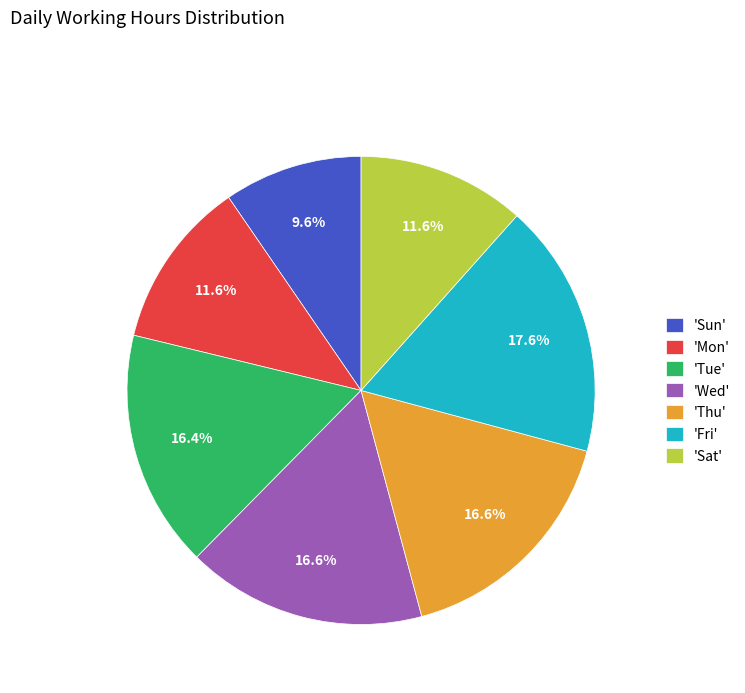

What portion of the pie excludes 'Fri'?

82.4%